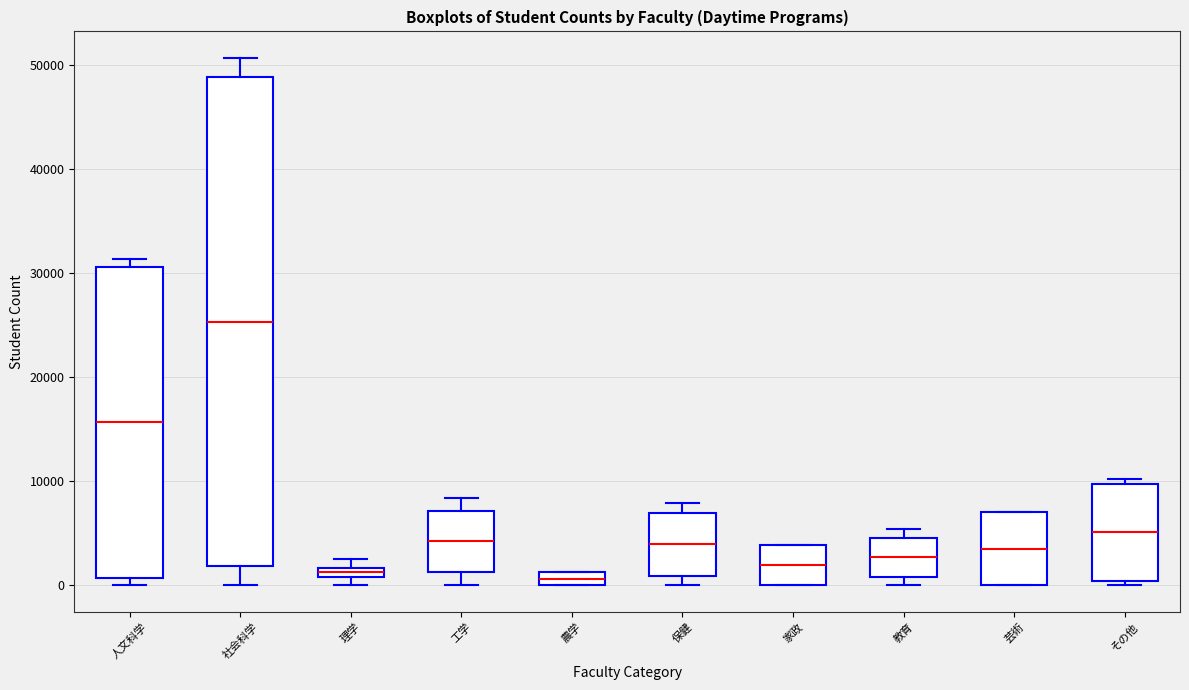

Which box is the tallest, from its lower edge to its upper edge?

社会科学